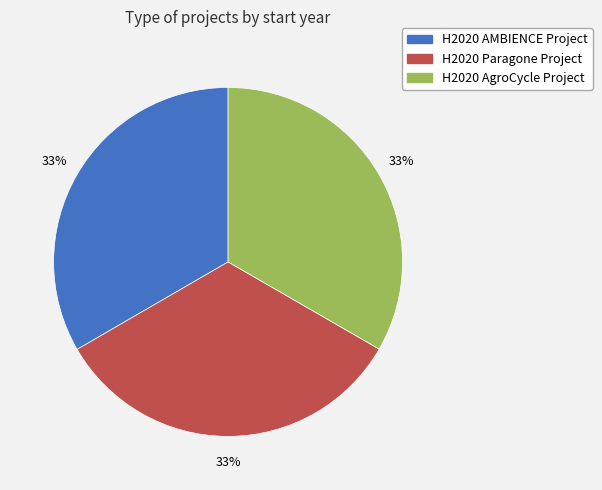

What percentage is the H2020 AgroCycle Project slice, to the nearest percent?

33%